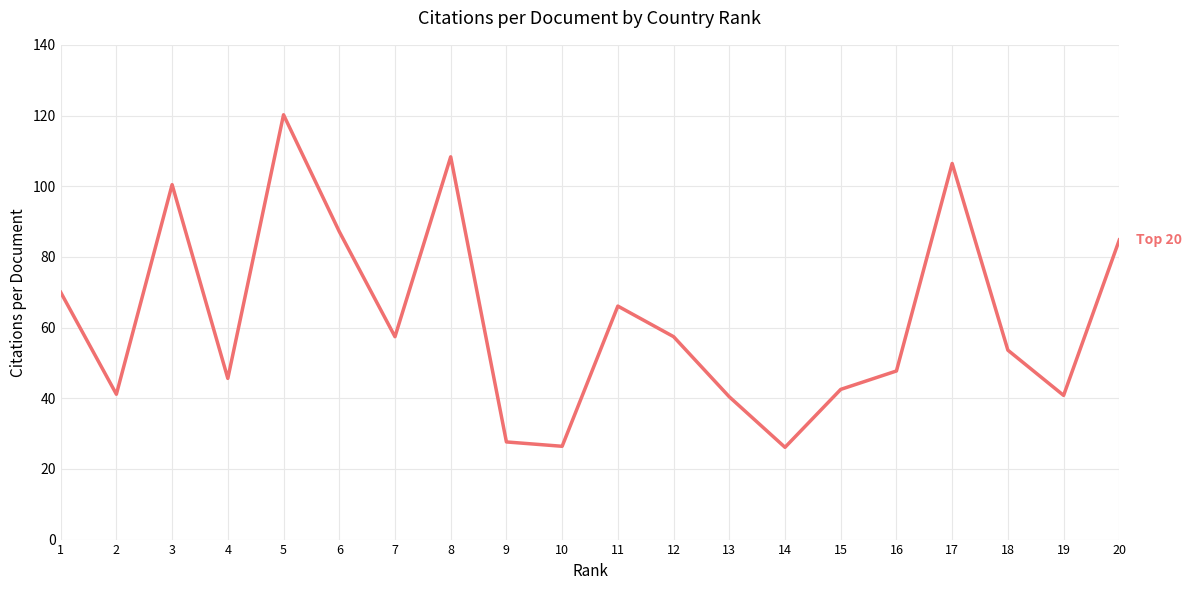

Between 2 and 5, which is larger?

5